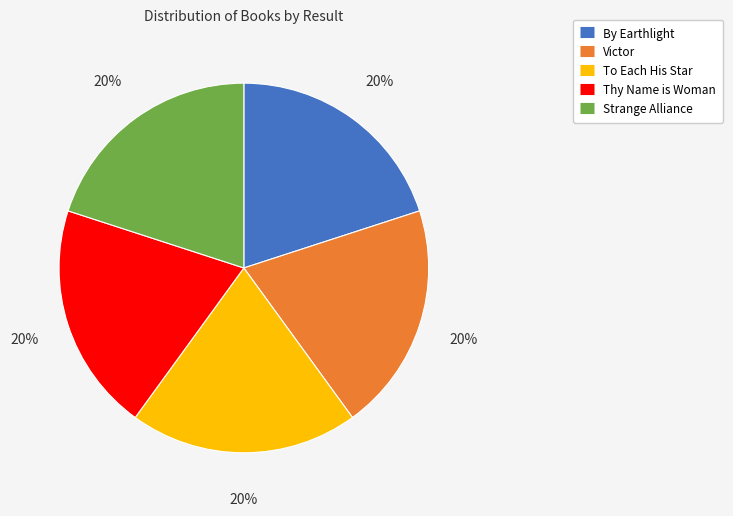

Approximately how many times larger is the value at Strange Alliance compared to Victor?

1.0